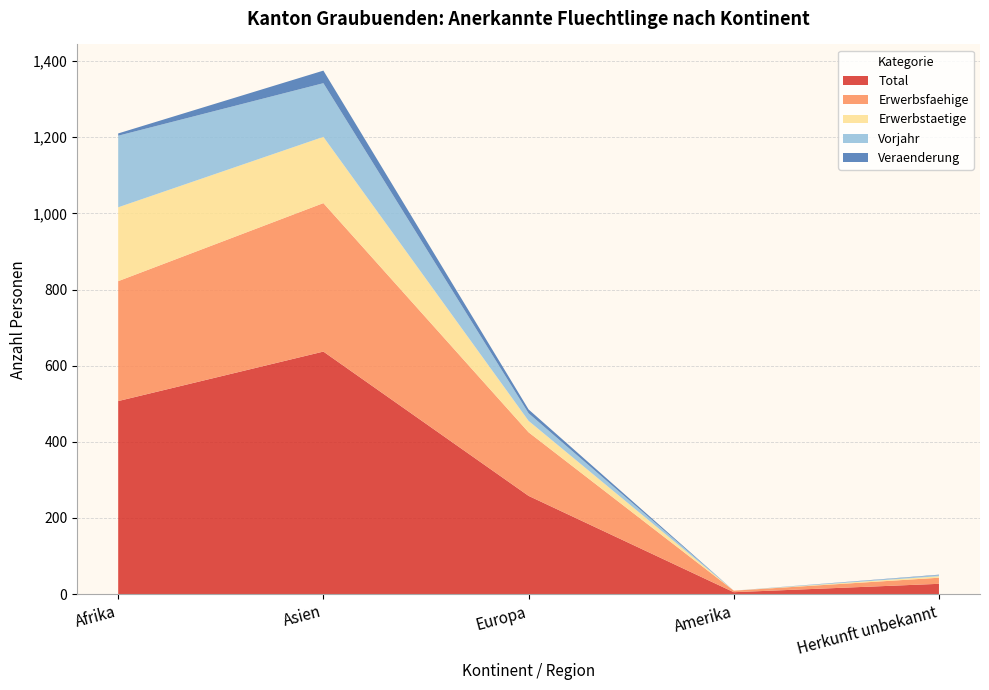

Reading right to left, list all the values displayed in this chart.

Total: Herkunft unbekannt=27	Amerika=5	Europa=258	Asien=637	Afrika=507
Erwerbsfaehige: Herkunft unbekannt=16	Amerika=4	Europa=167	Asien=390	Afrika=315
Erwerbstaetige: Herkunft unbekannt=4	Amerika=0	Europa=30	Asien=174	Afrika=194
Vorjahr: Herkunft unbekannt=3	Amerika=0	Europa=20	Asien=141	Afrika=188
Veraenderung: Herkunft unbekannt=1	Amerika=0	Europa=10	Asien=33	Afrika=6